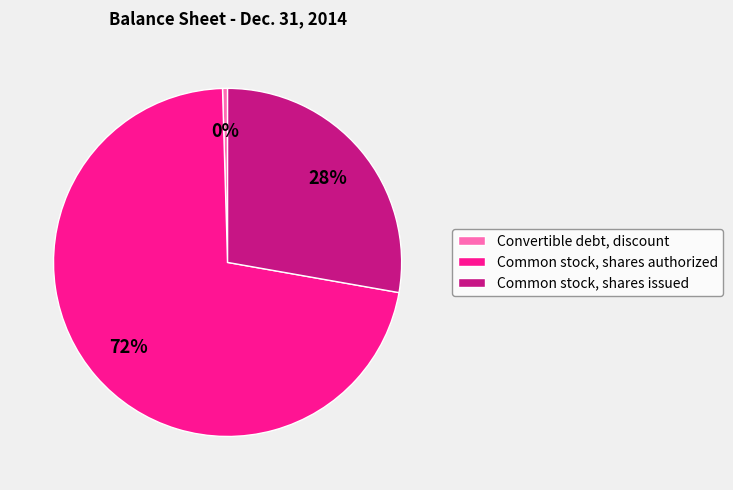

Rank the categories by value from lowest to highest.

Convertible debt, discount, Common stock, shares issued, Common stock, shares authorized